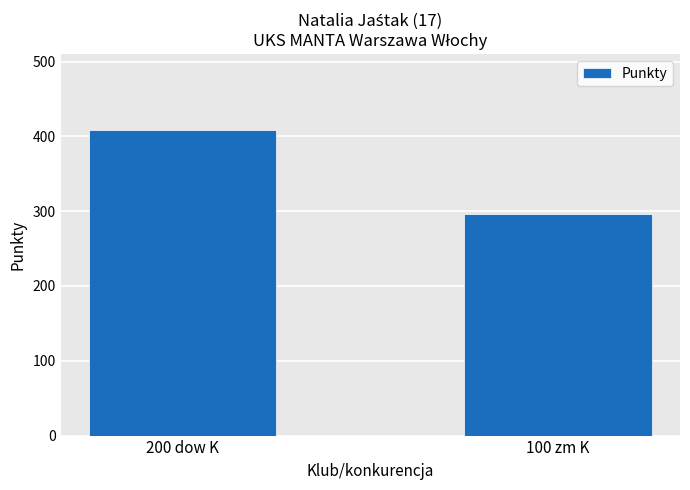

Between 200 dow K and 100 zm K, which is larger?

200 dow K